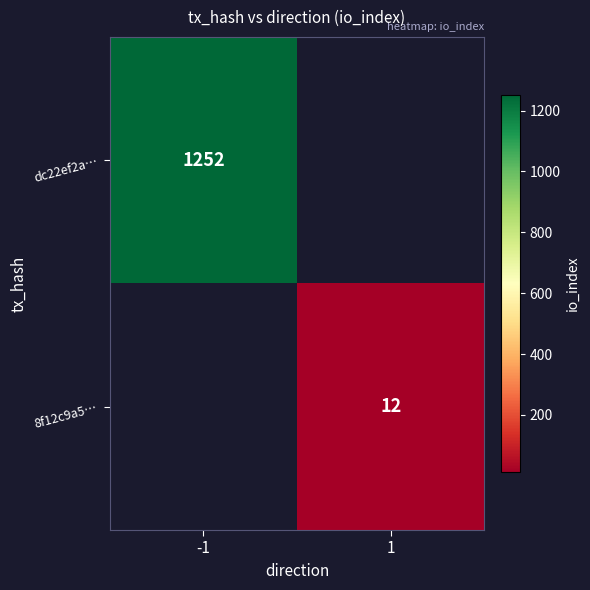

The value of dc22ef2a… at -1 is 1252. True or false?

True